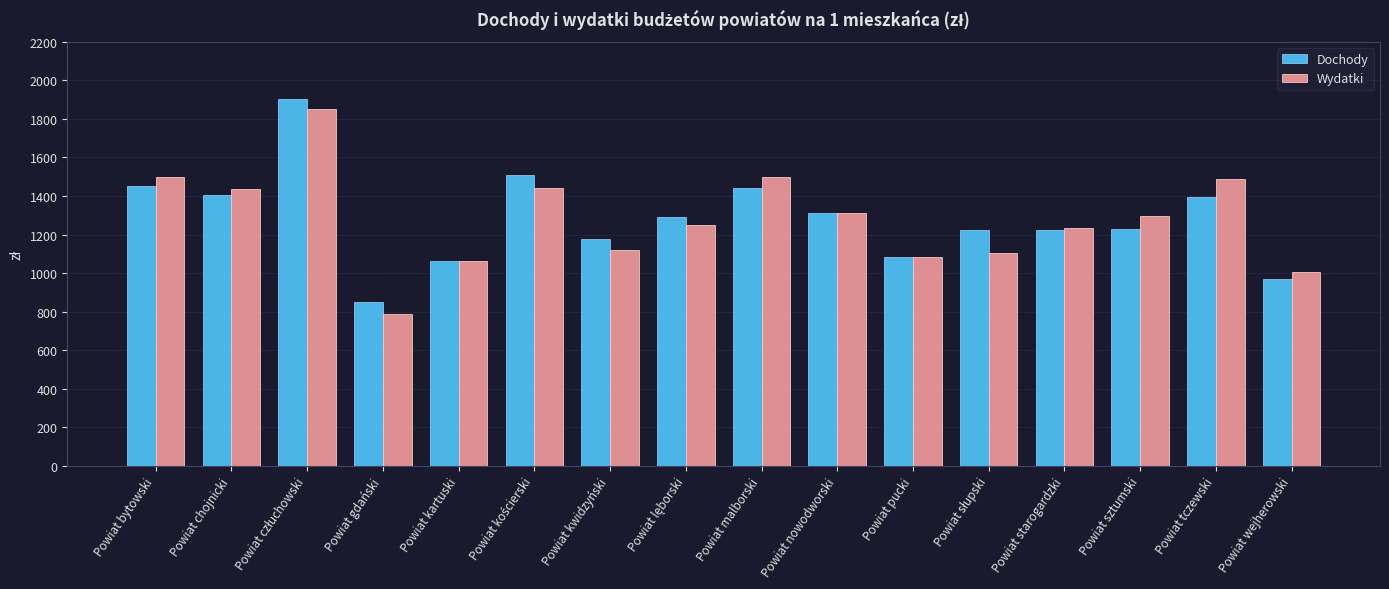

Are the bars horizontal?

No